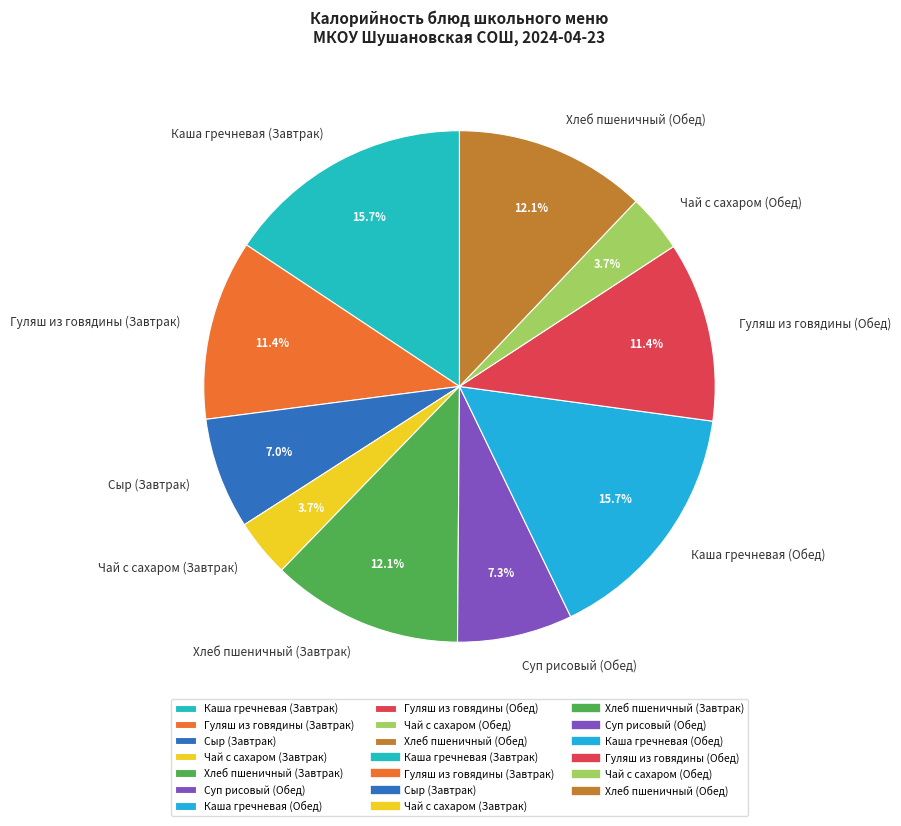

Does Хлеб пшеничный (Завтрак) account for over 50% of the chart?

No